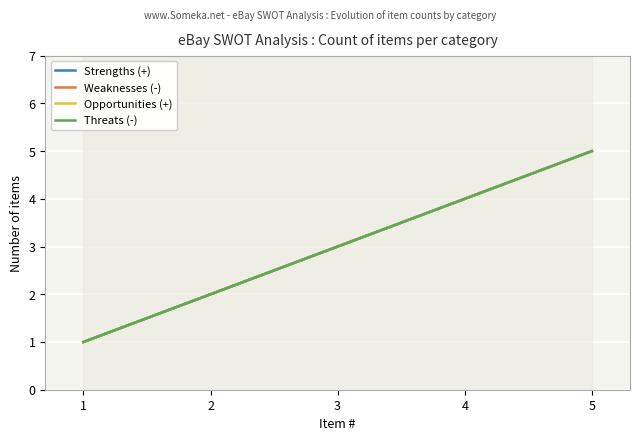

Is it true that Strengths (+) equals 4 at 4?

True